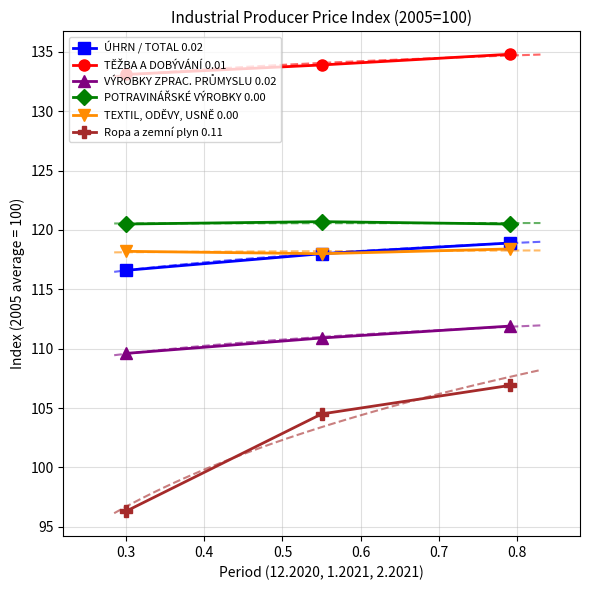

How many series are shown in this chart?

6